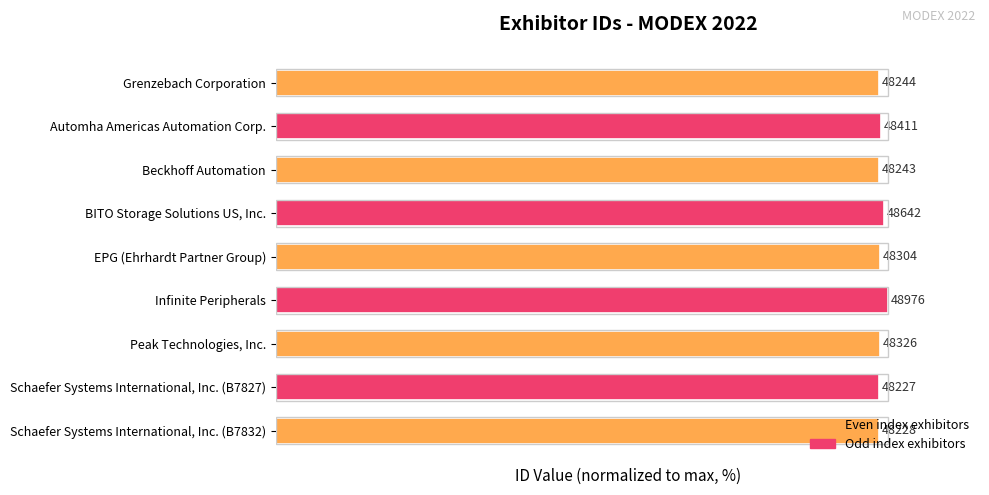

How many bars are there in total?

9